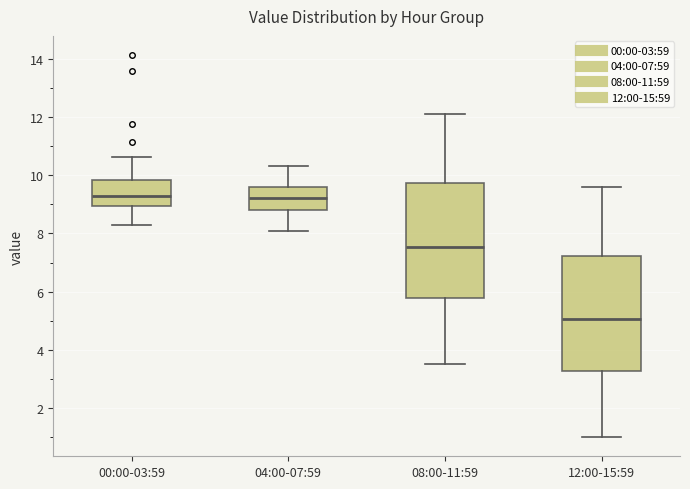

Reading left to right, transcribe this box plot: for each box, give where its median line is, the range the box spans, and where its two whiskers end, as read against the y-axis. The values are not printed on the chart, so give them approximately, as read against the axis.

00:00-03:59: median 9.2, box 9.0 to 9.8, whiskers 8.4 to 10.6
04:00-07:59: median 9.2, box 8.8 to 9.6, whiskers 8.2 to 10.4
08:00-11:59: median 7.6, box 5.8 to 9.8, whiskers 3.6 to 12.2
12:00-15:59: median 5.0, box 3.2 to 7.2, whiskers 1.0 to 9.6